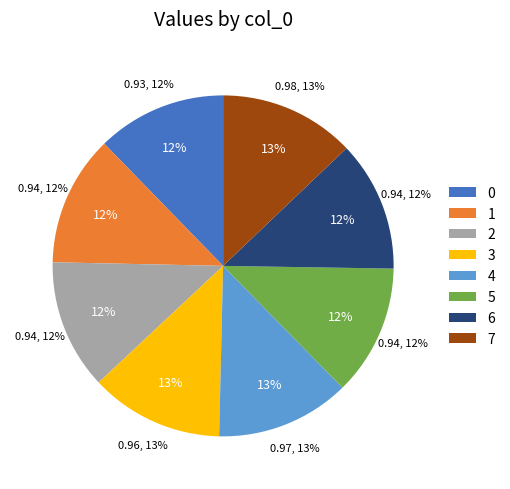

Does any single category account for the majority?

No